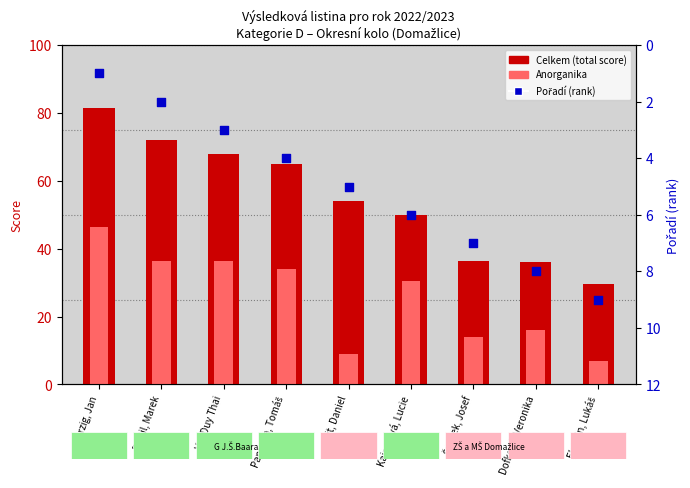

Which series has the largest total across all categories?

Celkem (total score)